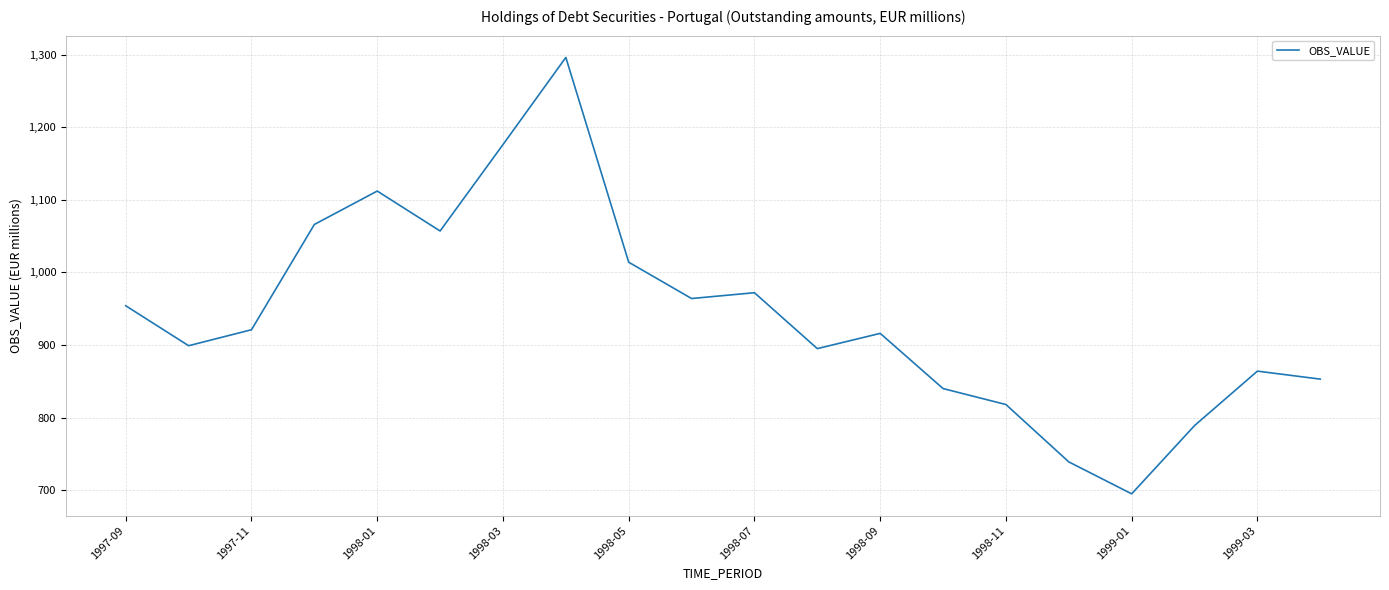

What is the minimum value shown in the chart?

695